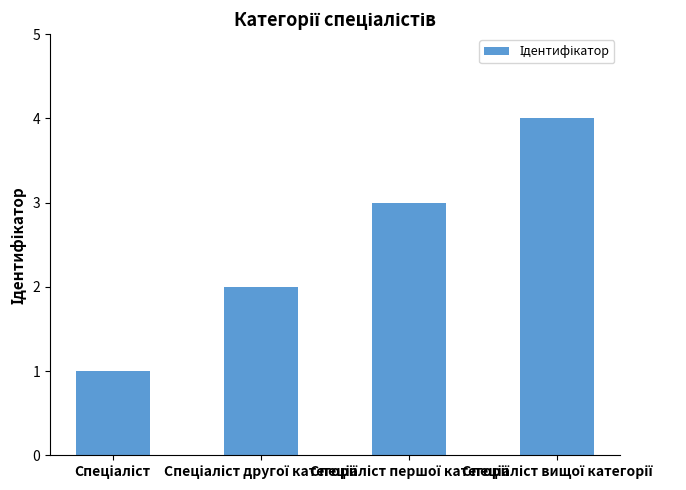

What is the sum of all values?

10